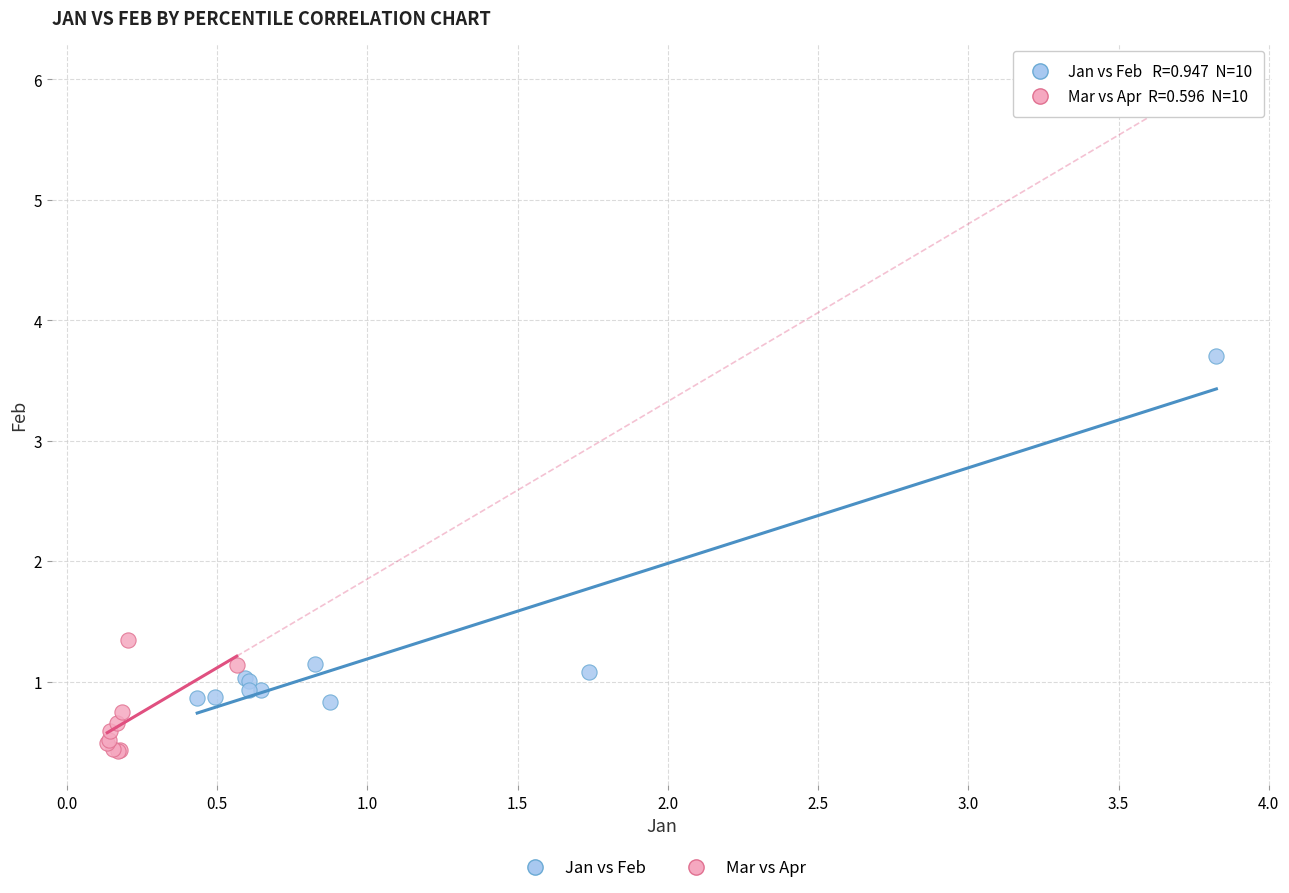

Which series contains the lowest Y value?

Mar vs Apr